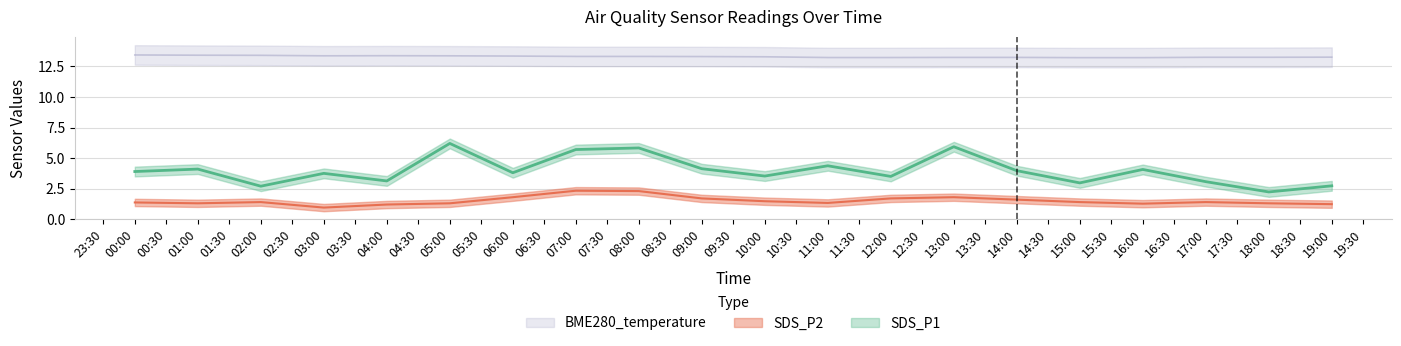

What is the average value of the BME280_temperature series?

13.3